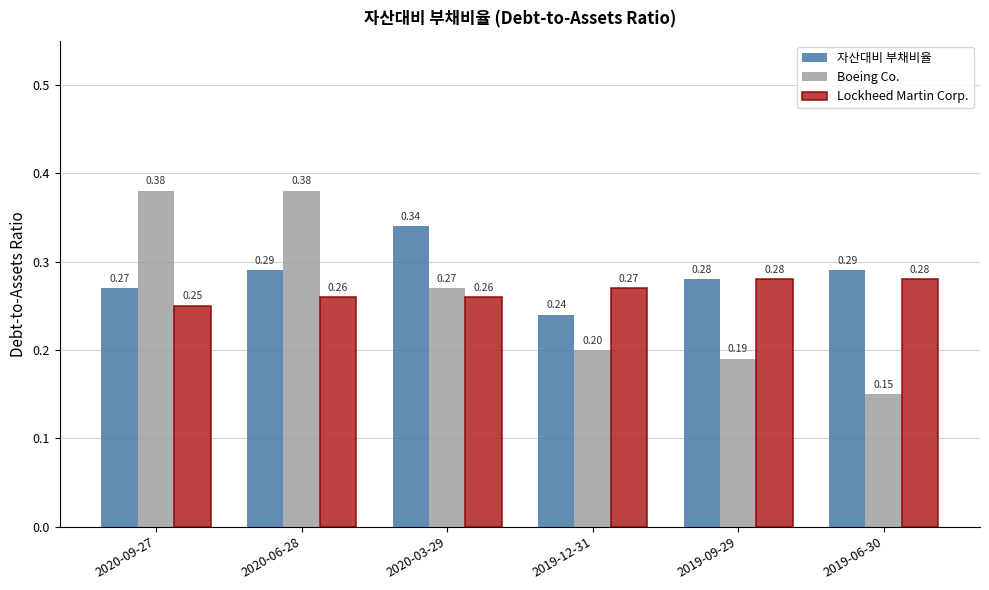

What position from the right is 2020-06-28?

5